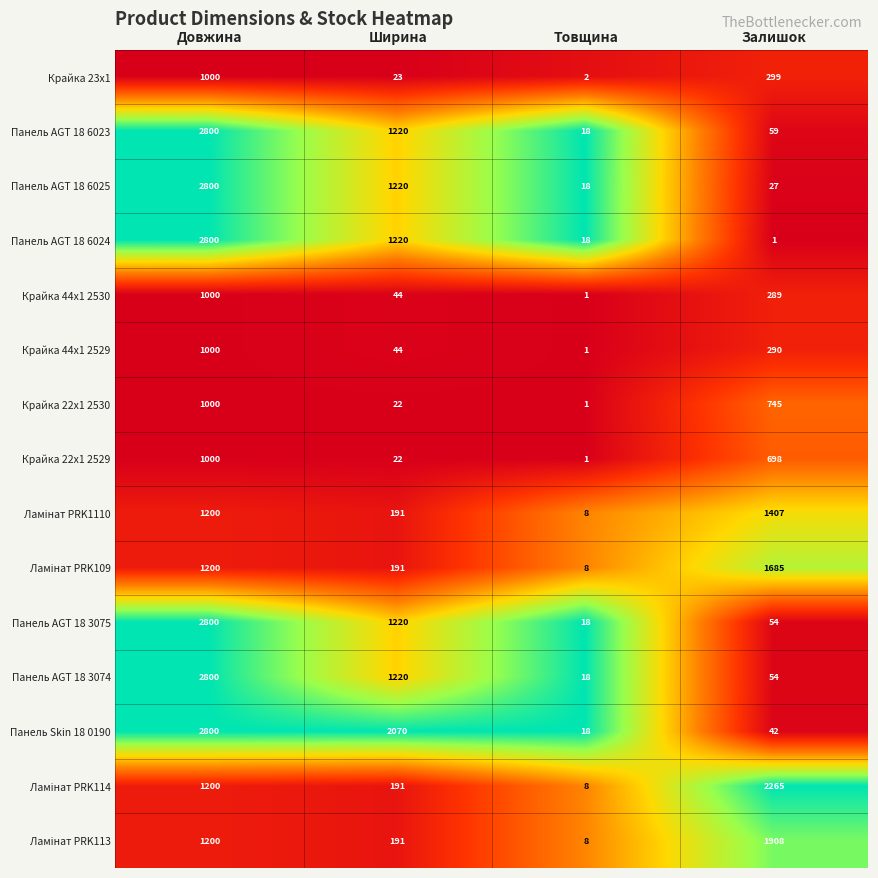

Which series changed the most between Ширина and Товщина?

Панель Skin 18 0190